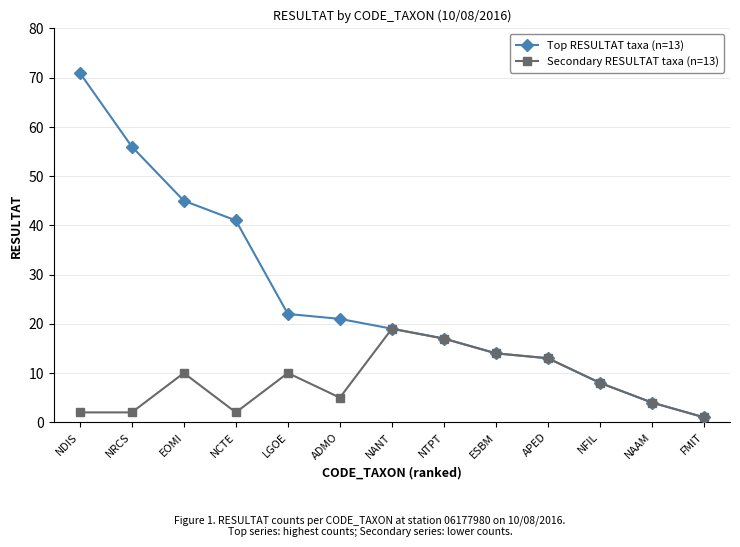

What position from the left is NCTE?

4